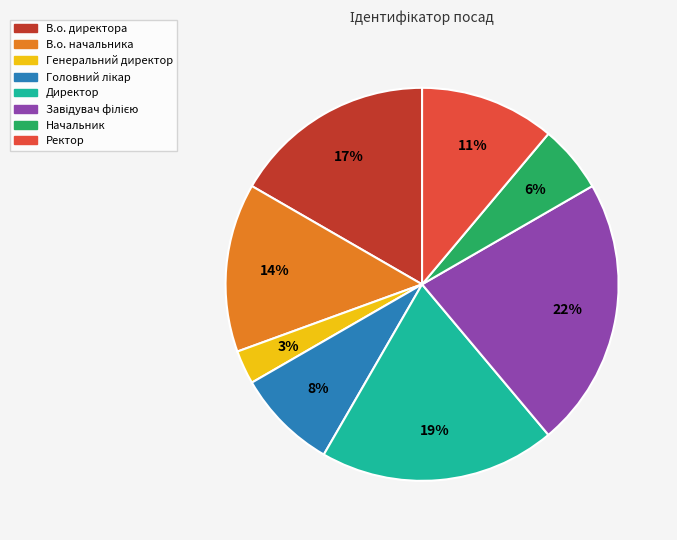

Is there any slice that represents more than half of the pie?

No